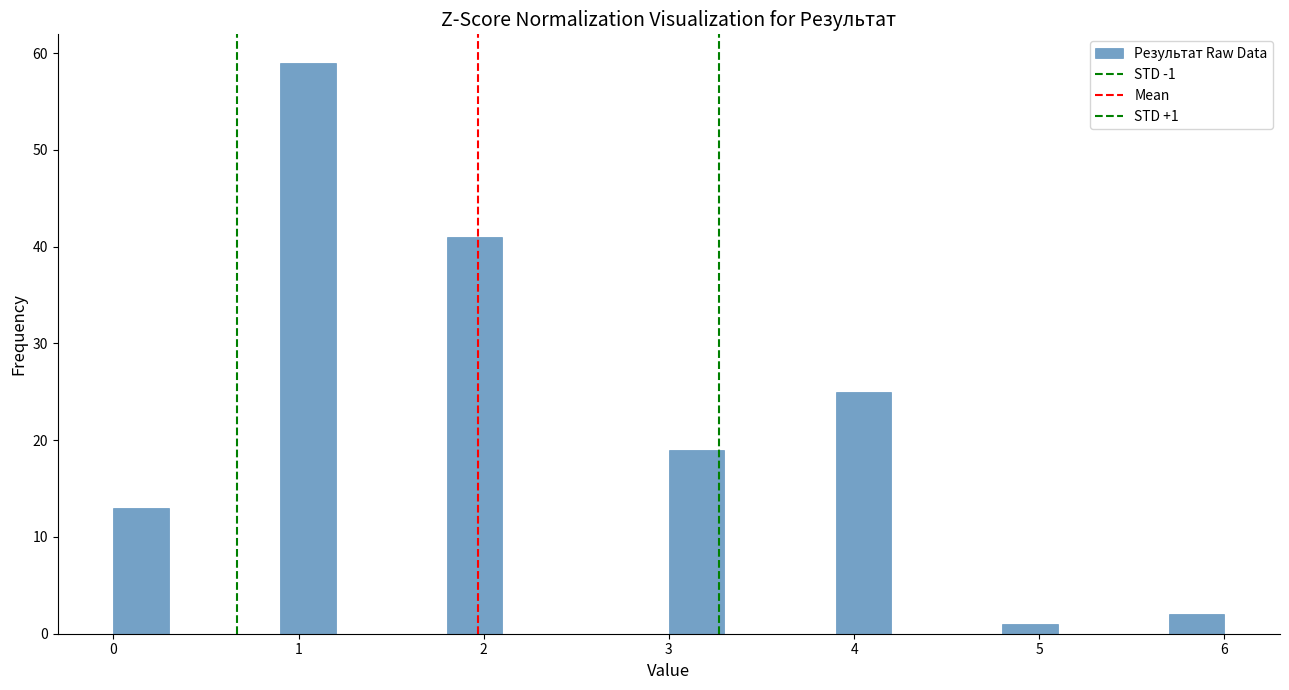

Read against the x-axis, roughly where is the centre of the tallest bar?

1.1